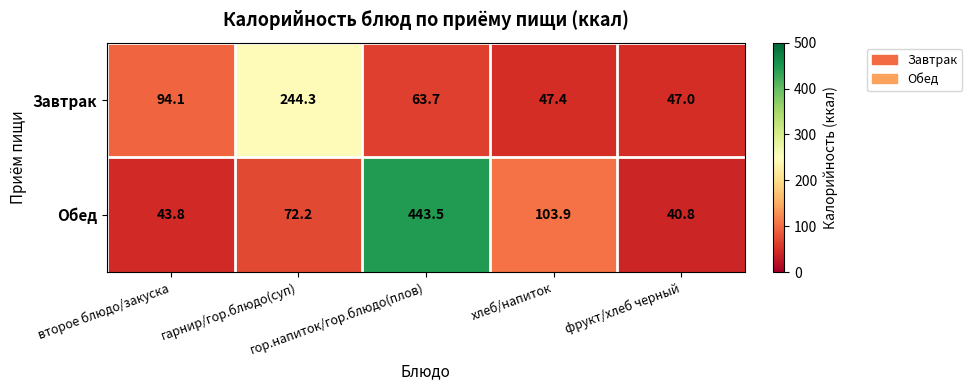

How many values in the Обед series are below 72?

2